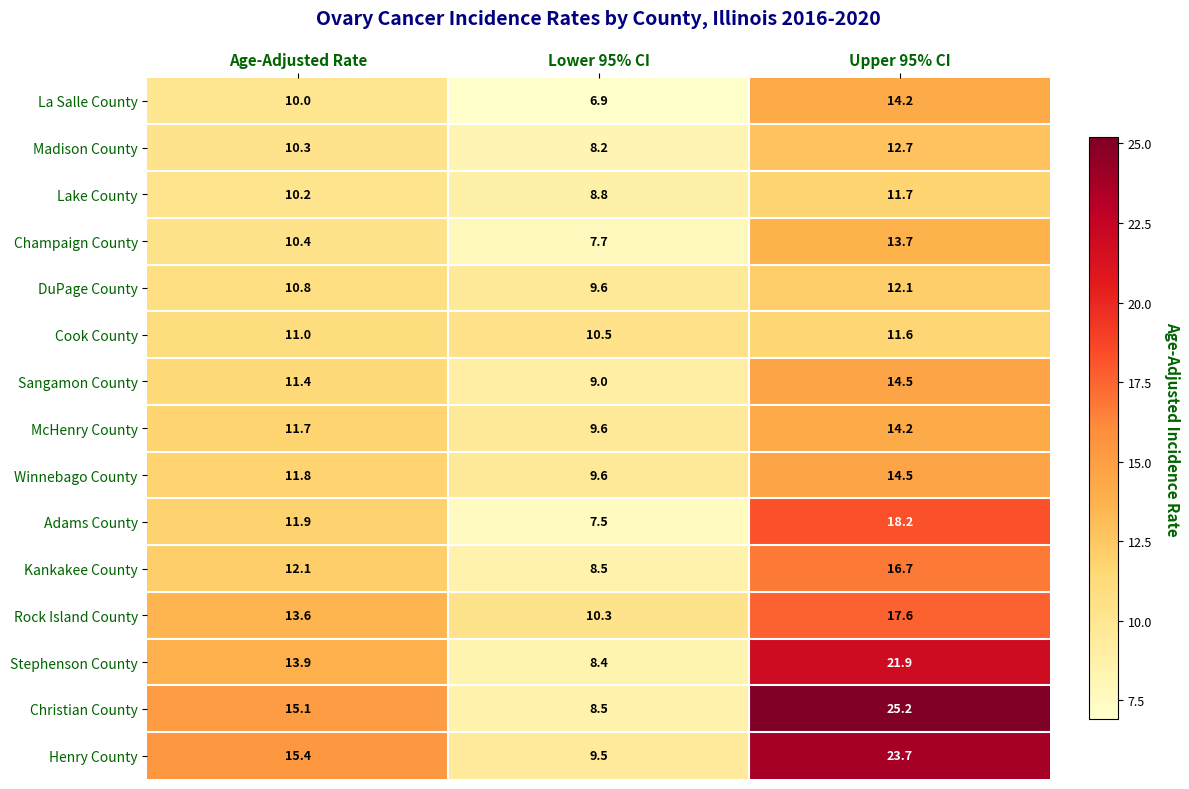

At which label is DuPage County closest to 10?

Lower 95% CI